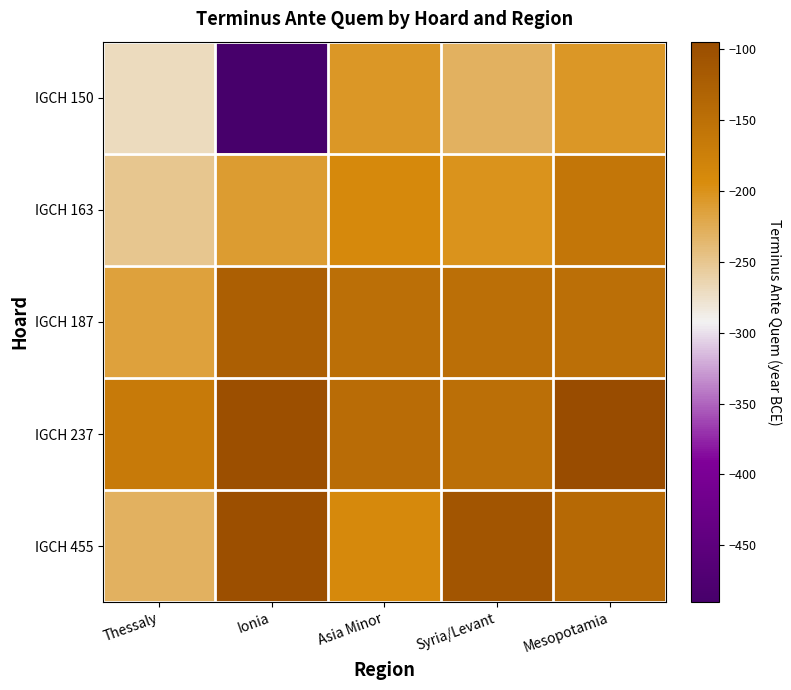

How many distinct data groups are displayed?

5